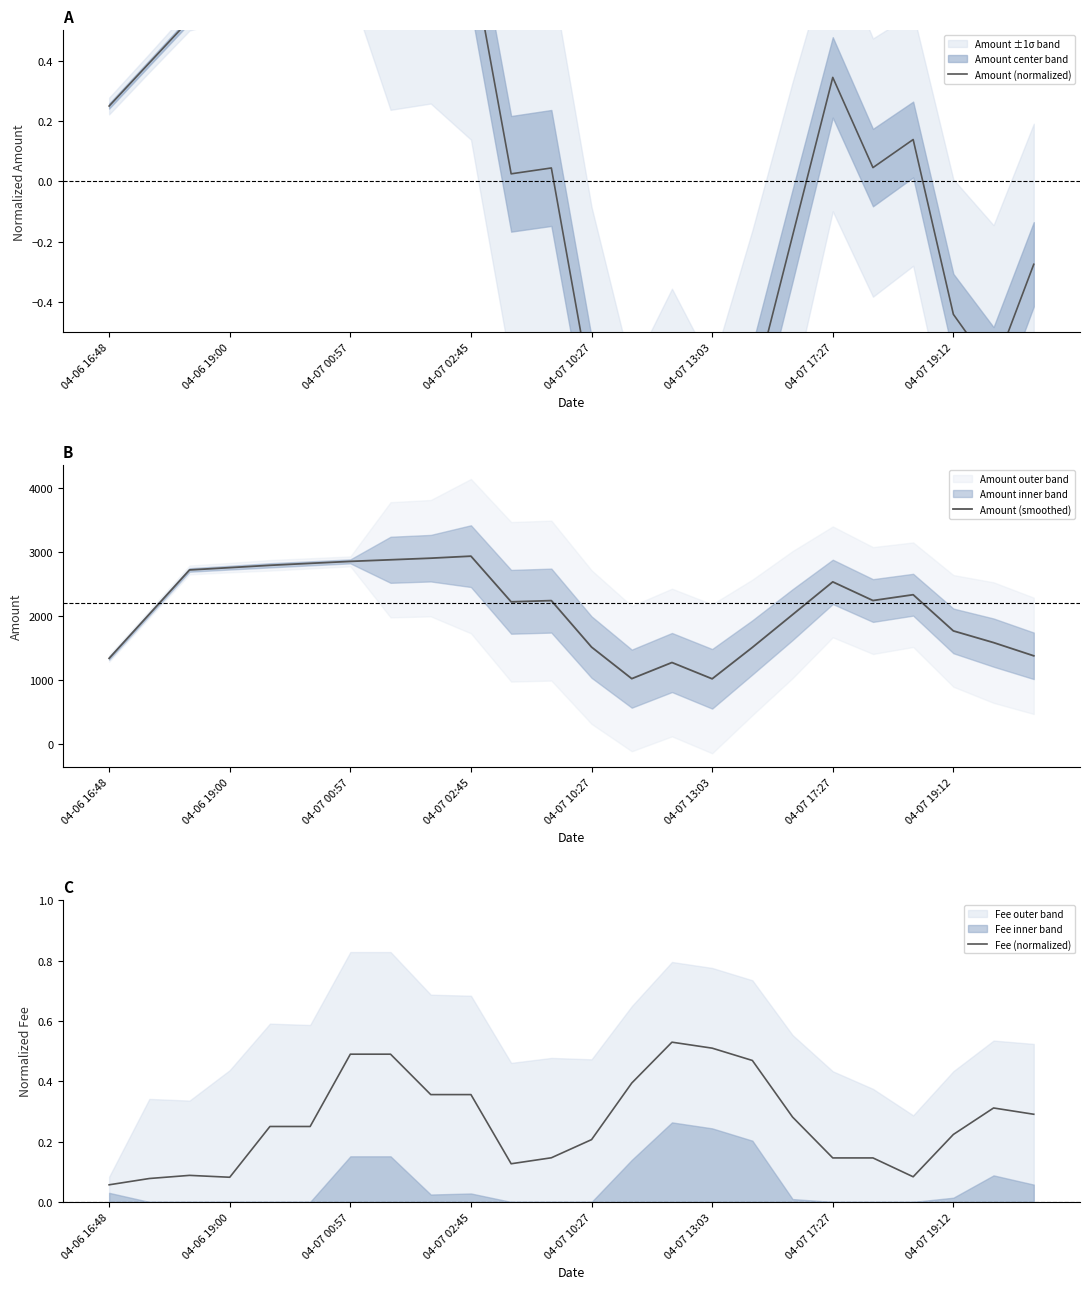

What is the total value across all series at 04-06 16:48?

1341.9